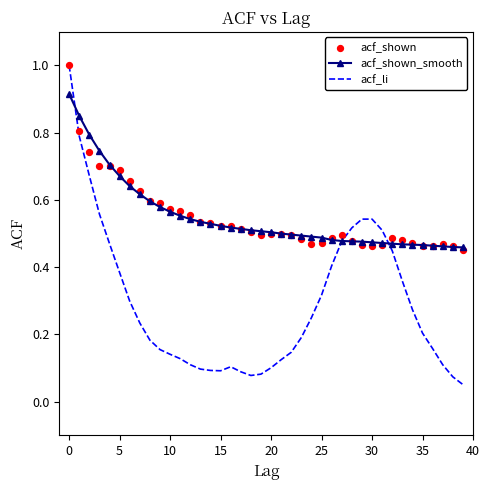

Which series has the largest total across all categories?

acf_shown_smooth